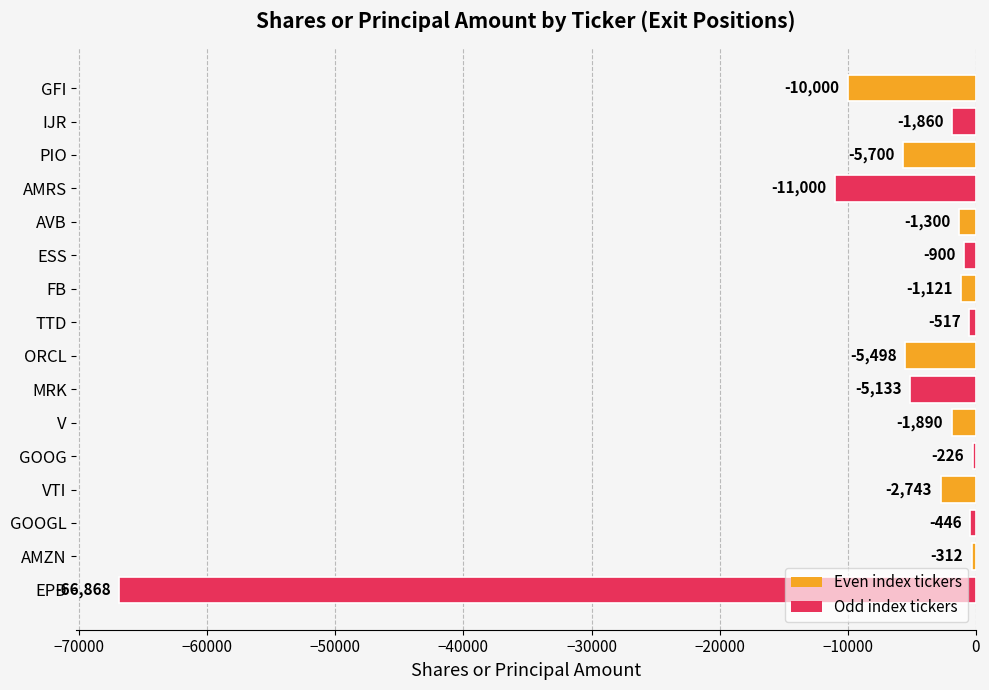

List the labels in order of value, largest first.

GOOG, AMZN, GOOGL, TTD, ESS, FB, AVB, IJR, V, VTI, MRK, ORCL, PIO, GFI, AMRS, EPD